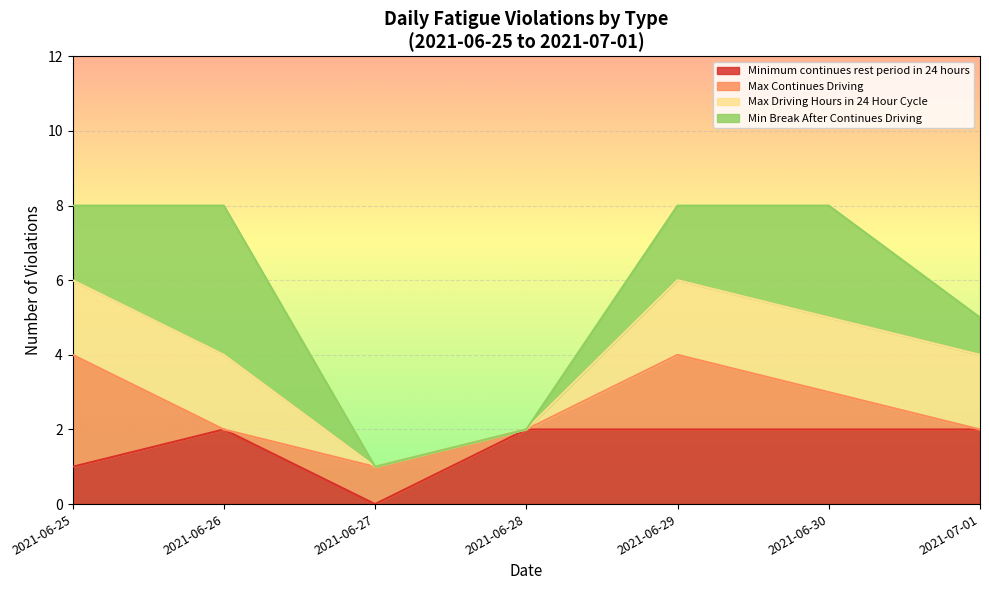

The Minimum continues rest period in 24 hours series shows 3 at 2021-06-30. True or false?

False